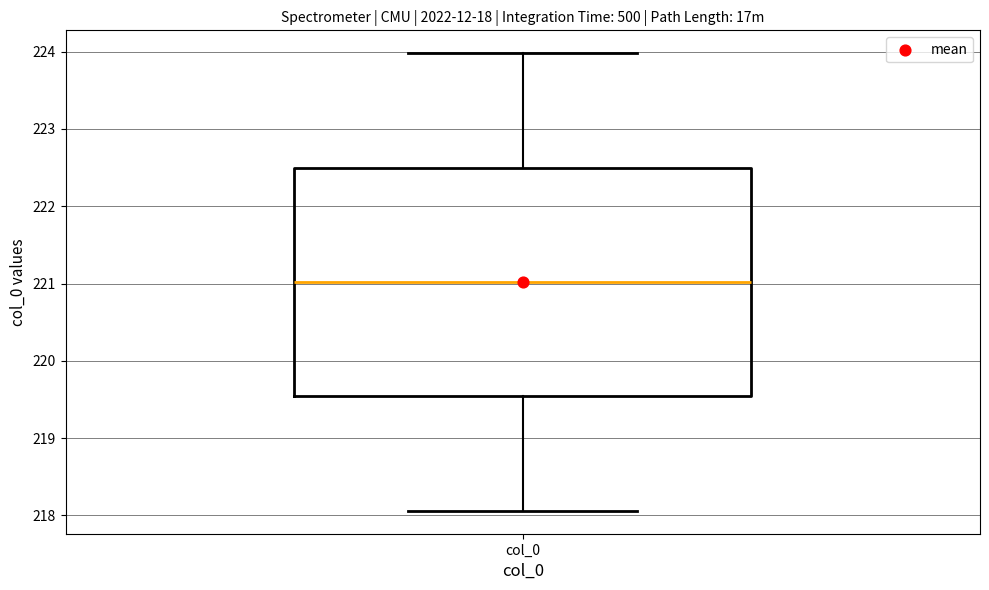

Transcribe this box plot: give where the median line is, the range the box spans, and where the two whiskers end, as read against the y-axis. The values are not printed on the chart, so give them approximately, as read against the axis.

median 221.0, box 219.5 to 222.5, whiskers 218.1 to 224.0